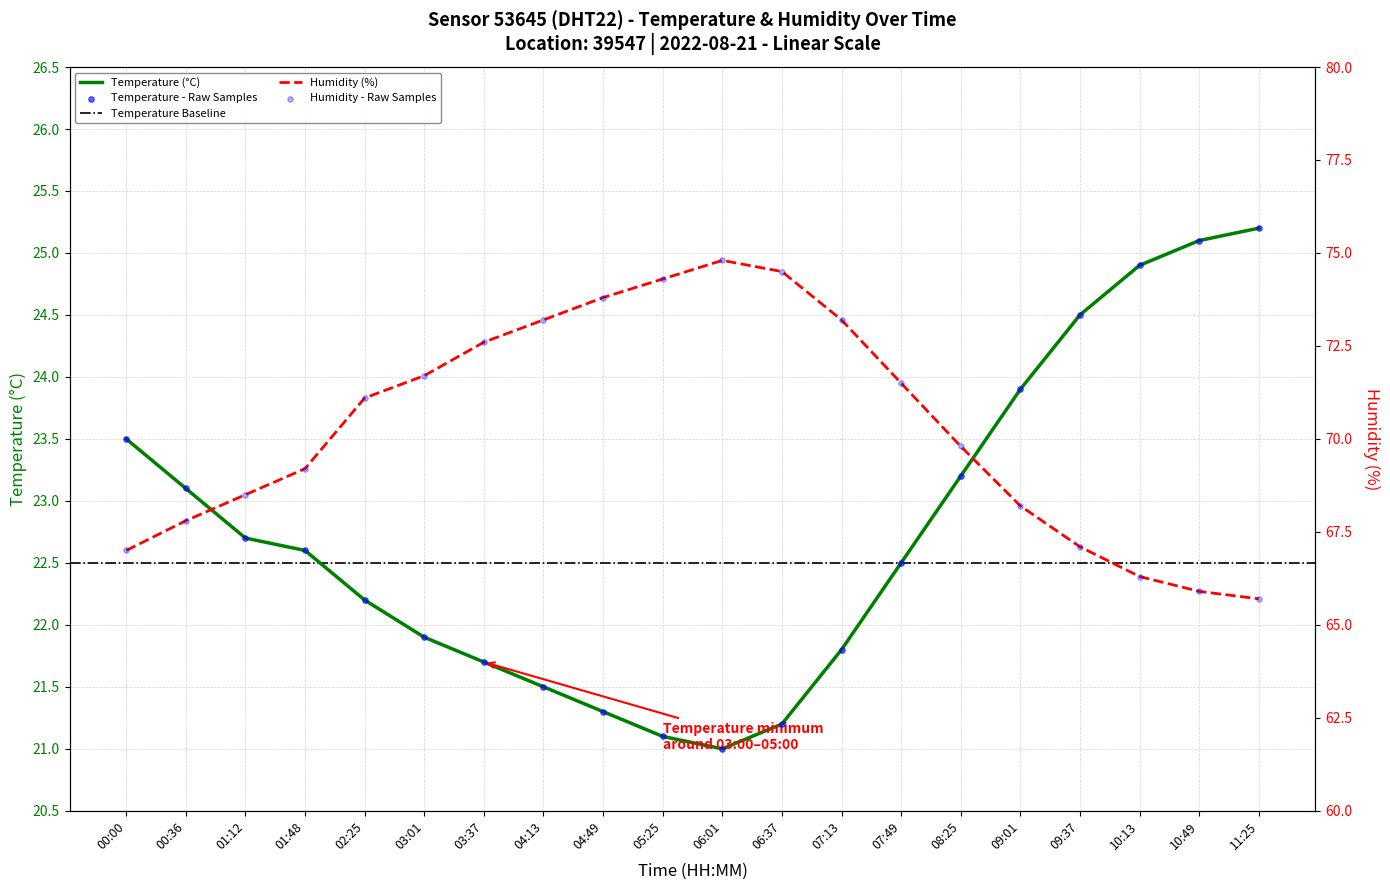

At which category is the sum across all series the highest?

06:01